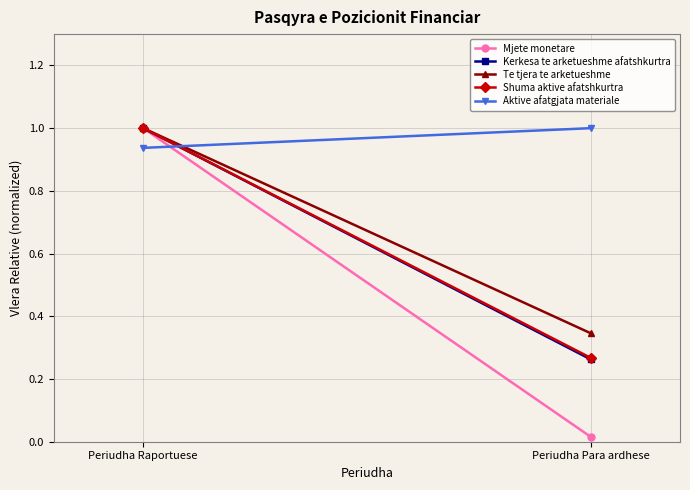

How many series are shown in this chart?

5